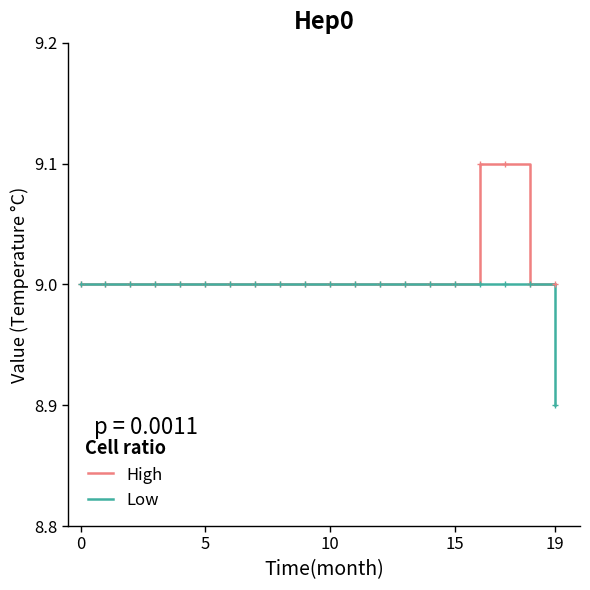

How many lines are shown in the chart?

2